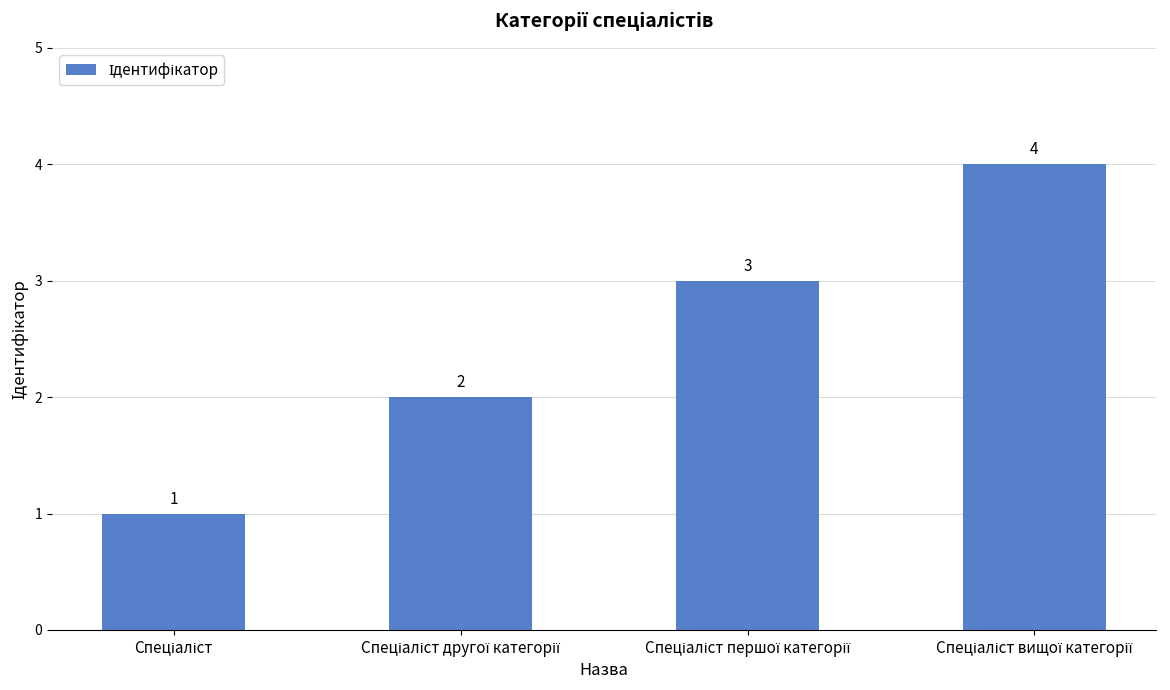

What is the maximum value shown in the chart?

4